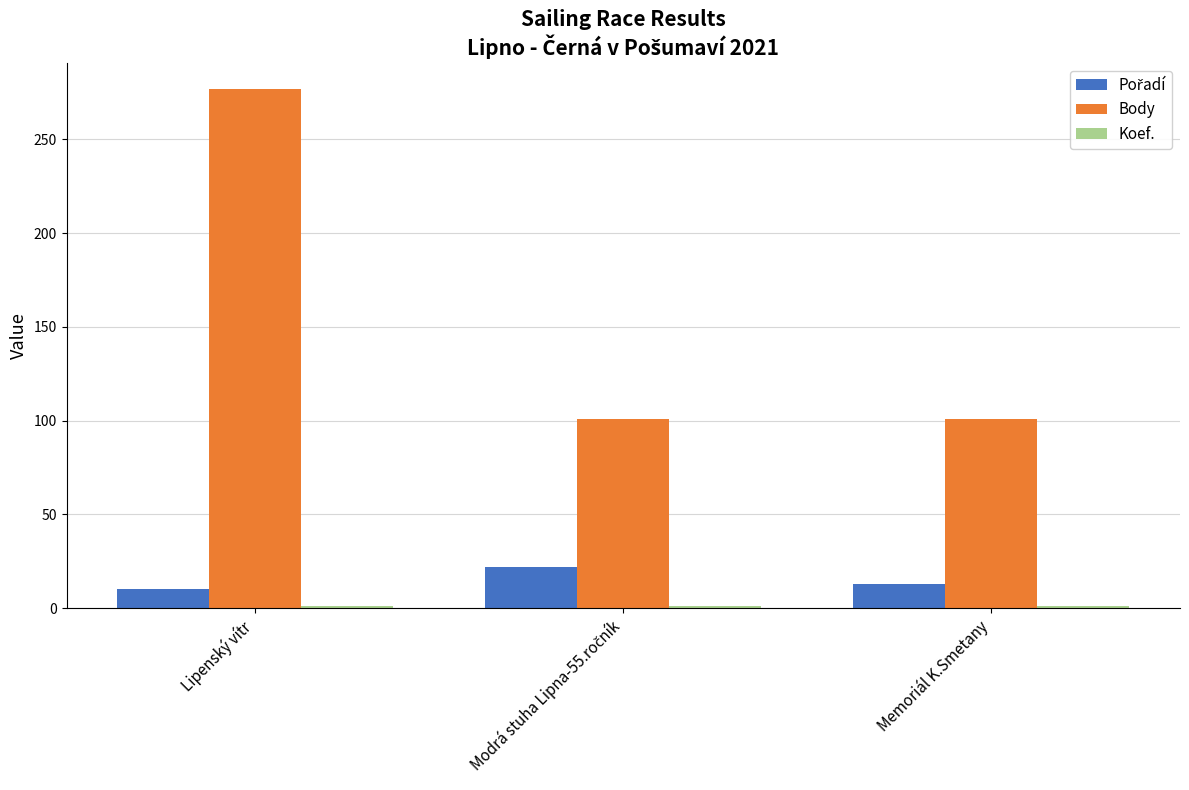

What is the maximum value for Body?

277